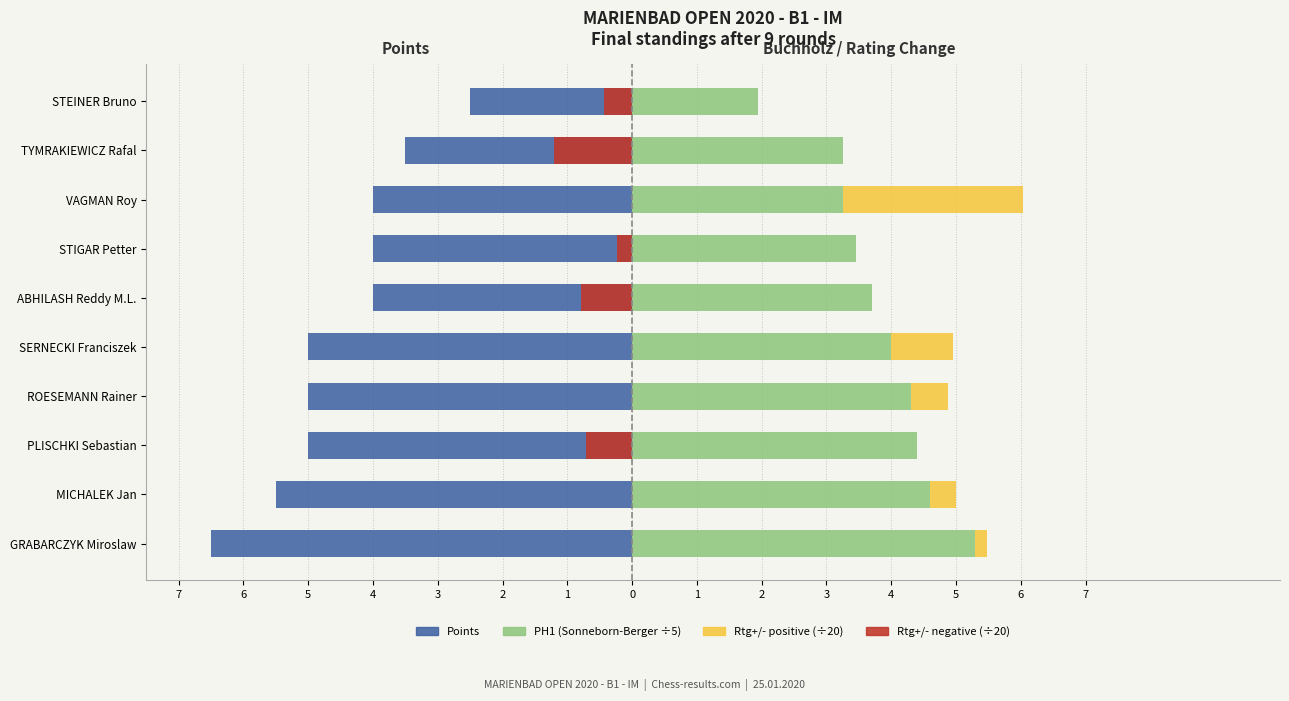

The value of Rtg+/- negative (÷20) at GRABARCZYK Miroslaw is 0.4. True or false?

False